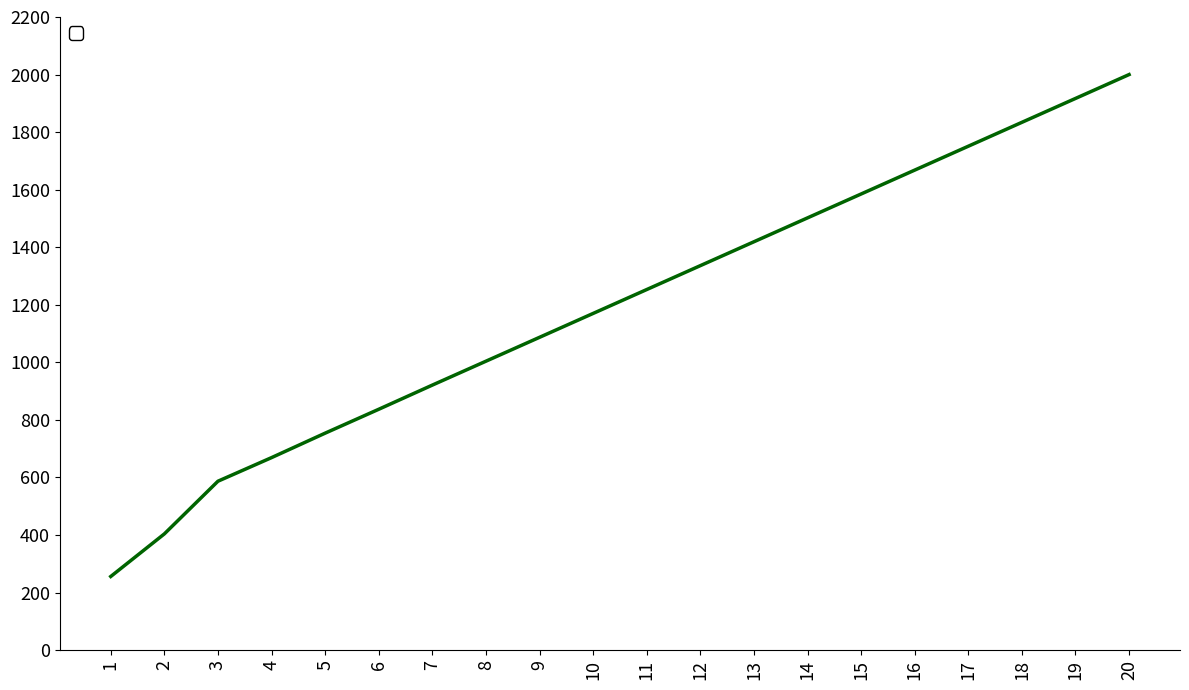

What value does the data have at 2, to the nearest 100?

400